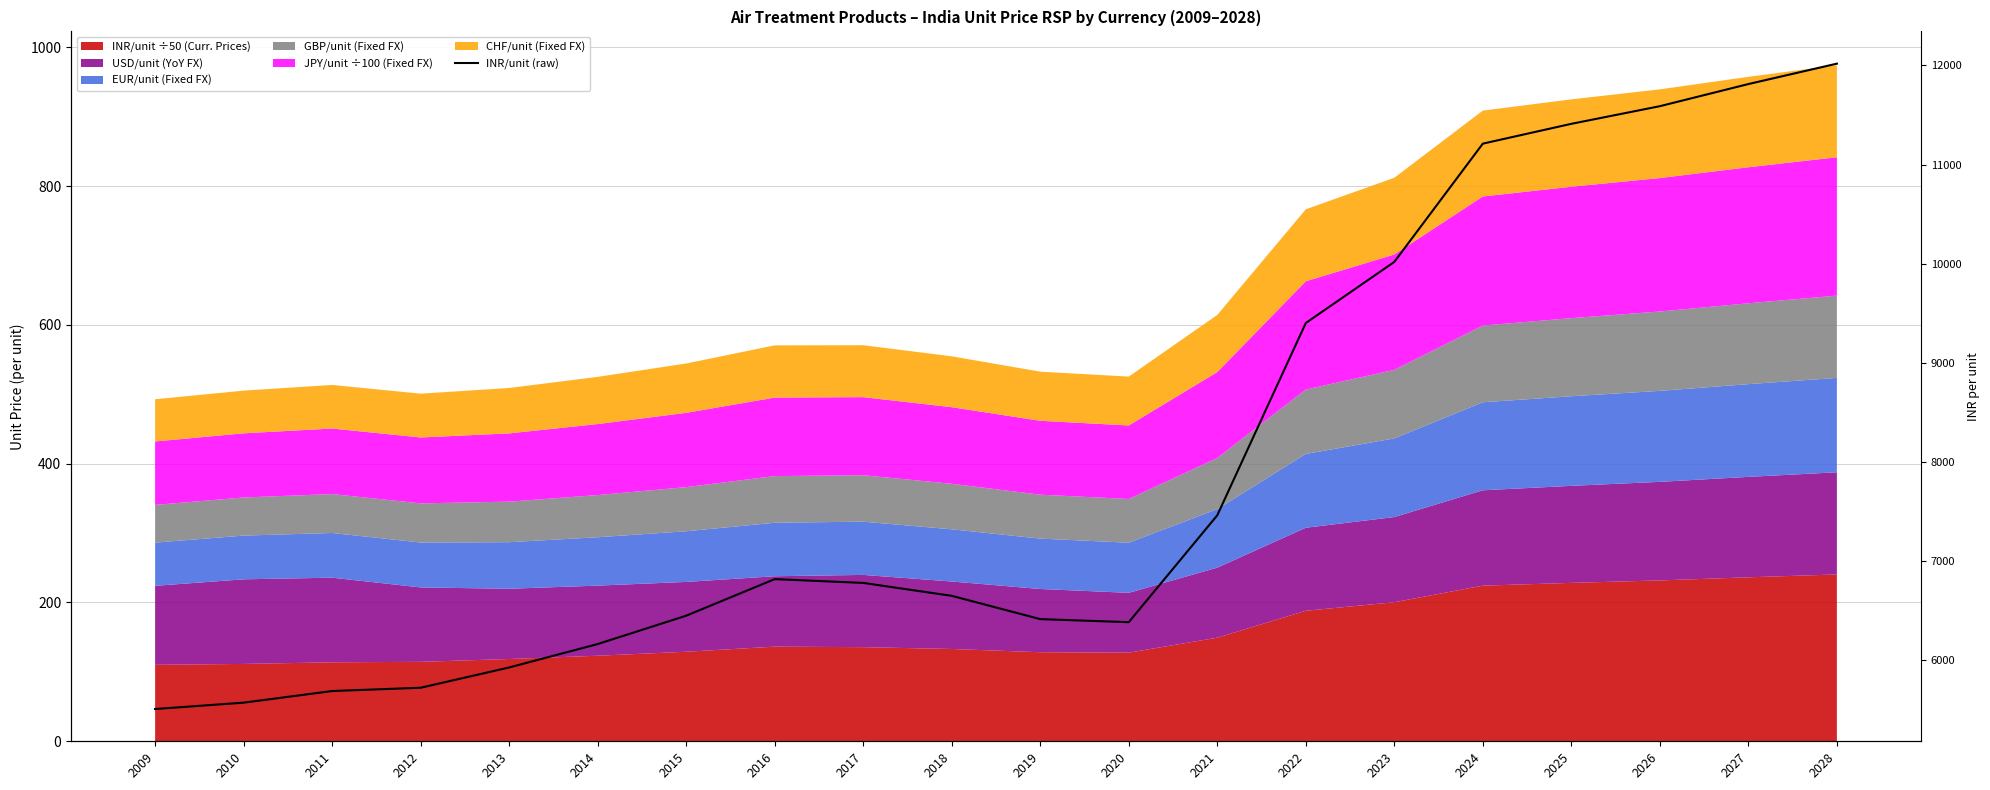

What is the difference between the second highest and second lowest values?

6239.5